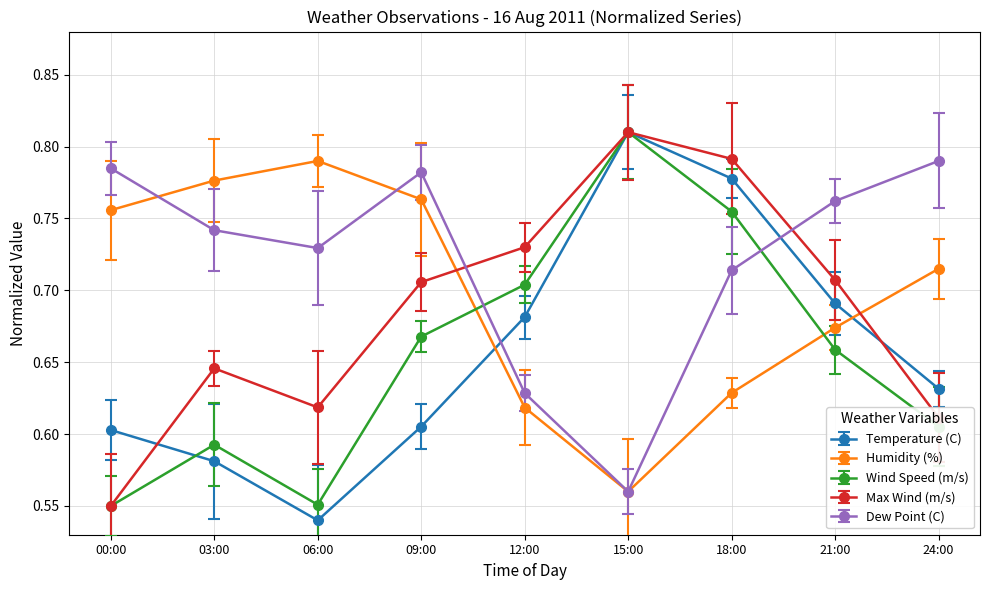

What is the approximate value of Temperature (C) at 03:00?

0.6